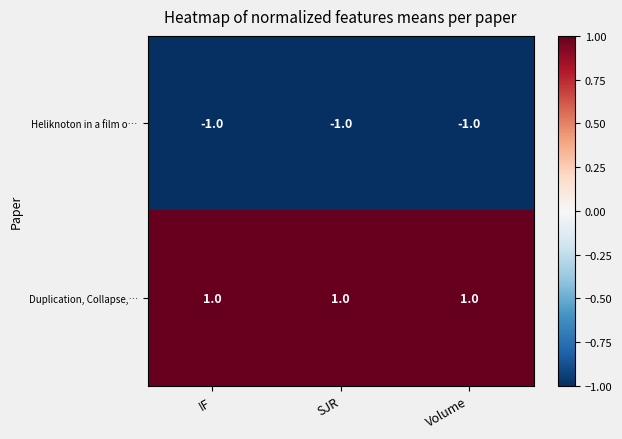

At IF, list the series in order from smallest to largest.

Heliknoton in a film o…, Duplication, Collapse,…